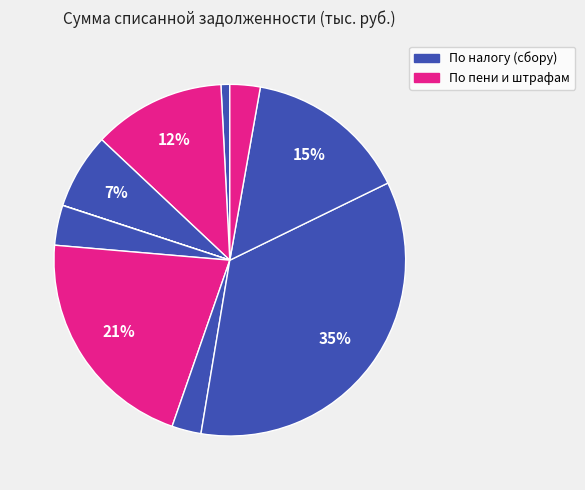

To the nearest percent, what is the difference between the largest and smallest slice percentages?

35%